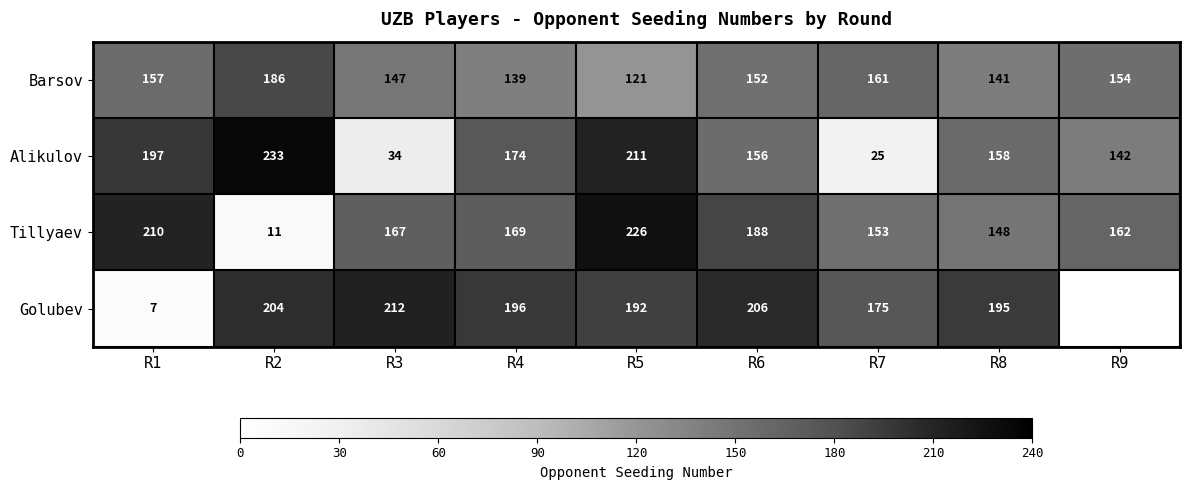

Is it true that Tillyaev equals 51.8 at R1?

False